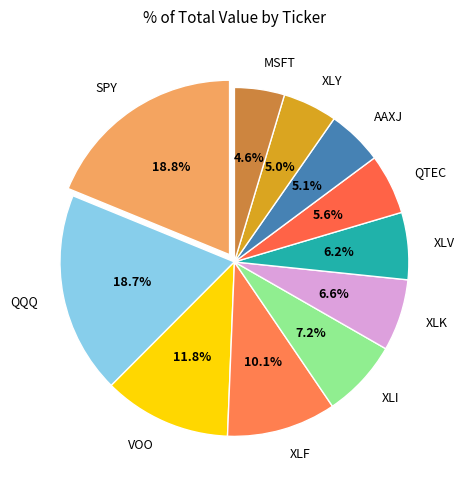

What is the ratio of the value at MSFT to the value at SPY?

0.2